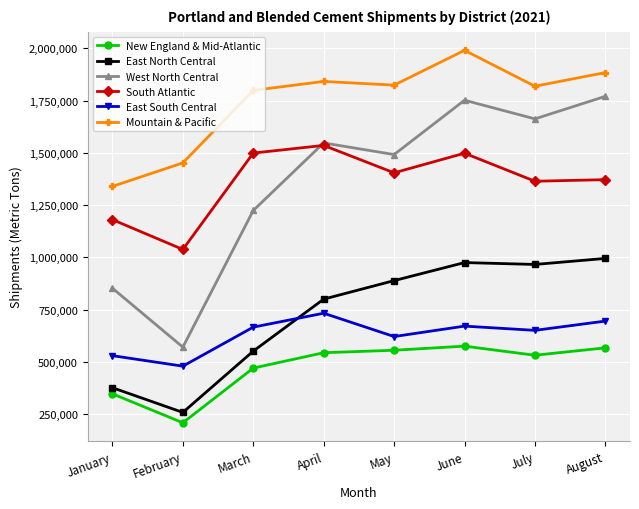

What is the spread (max minus min) of values at June?

1414807